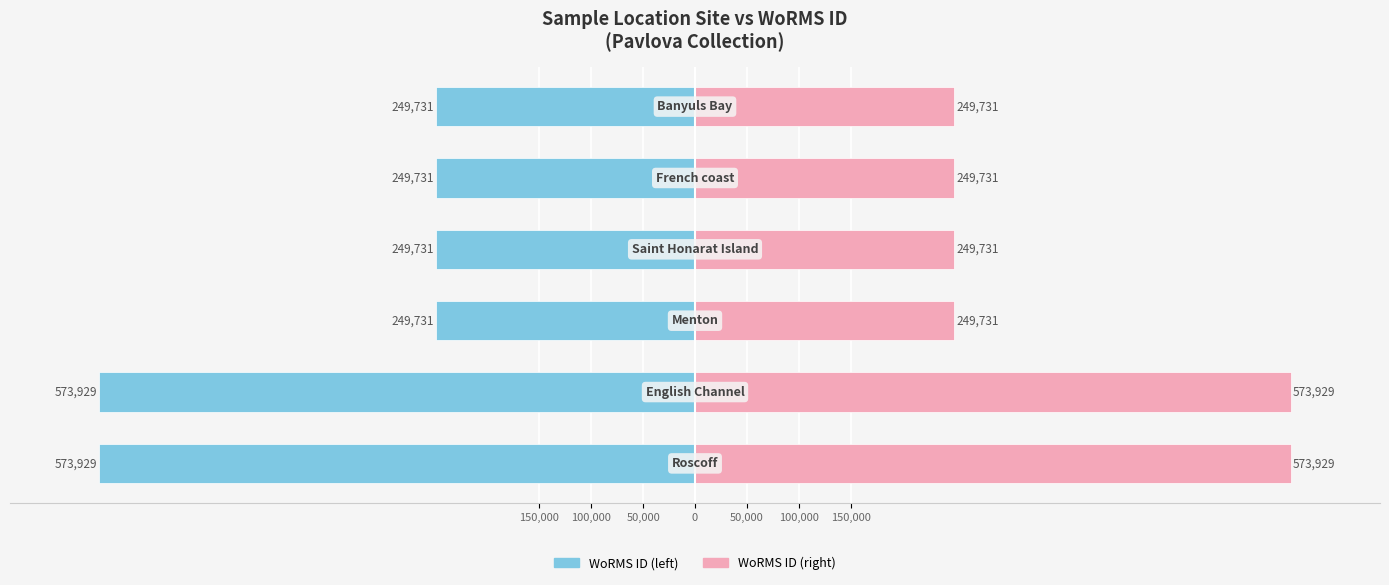

Is the value of WoRMS ID at 50,000 greater than the value of Species WoRMS ID at 100,000?

No